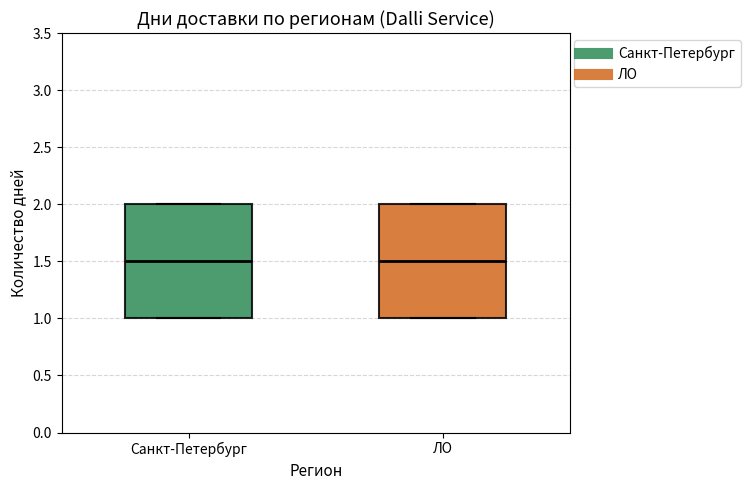

Where is the lower edge of the box for ЛО on the y-axis? The values are not printed on the chart, so give them approximately, as read against the axis.

1.0